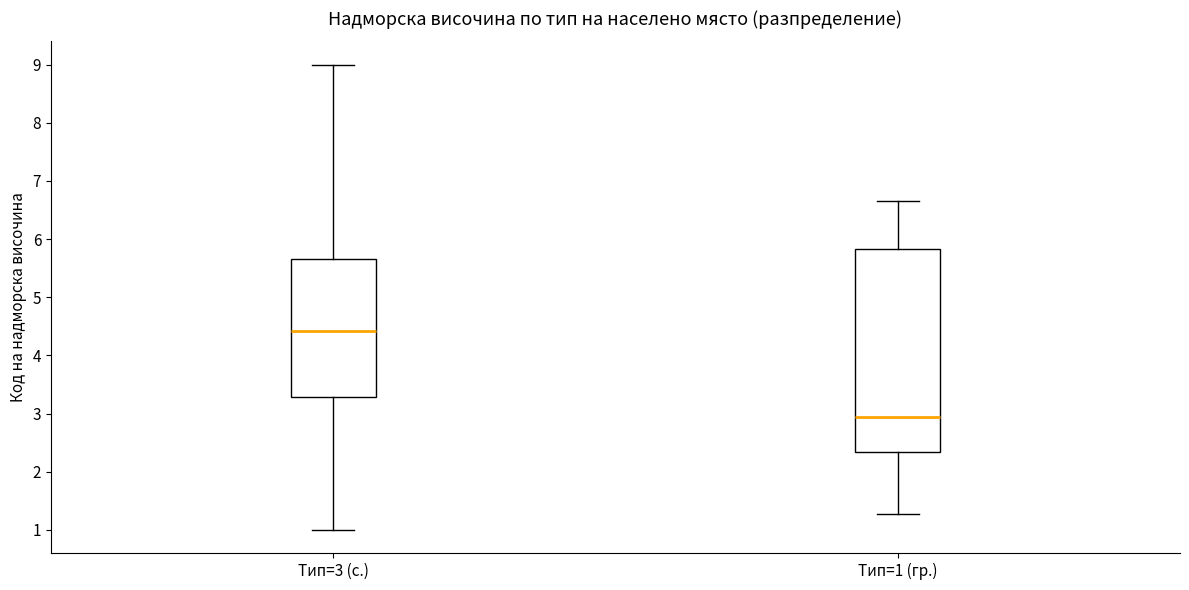

Reading left to right, read every box against the y-axis: the position of its median line, the range the box covers, and the ends of its whiskers. The values are not printed on the chart, so give them approximately, as read against the axis.

Тип=3 (с.): median 4.4, box 3.3 to 5.7, whiskers 1.0 to 9.0
Тип=1 (гр.): median 2.9, box 2.3 to 5.8, whiskers 1.3 to 6.6